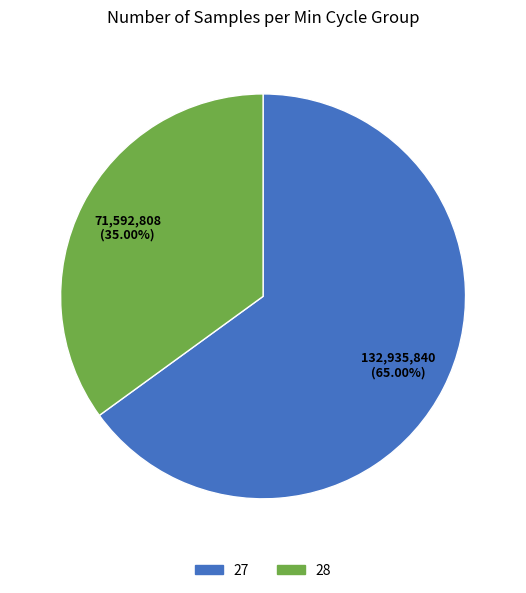

Which slice represents more than half of the pie?

27